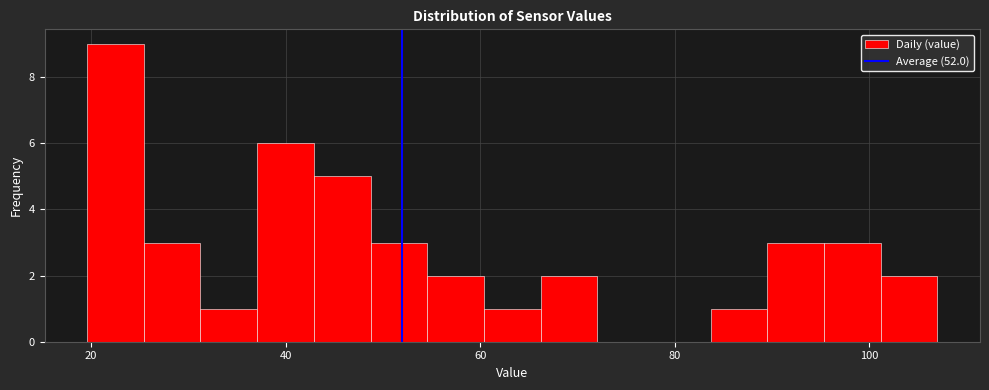

Read against the x-axis, roughly where is the centre of the tallest bar?

22